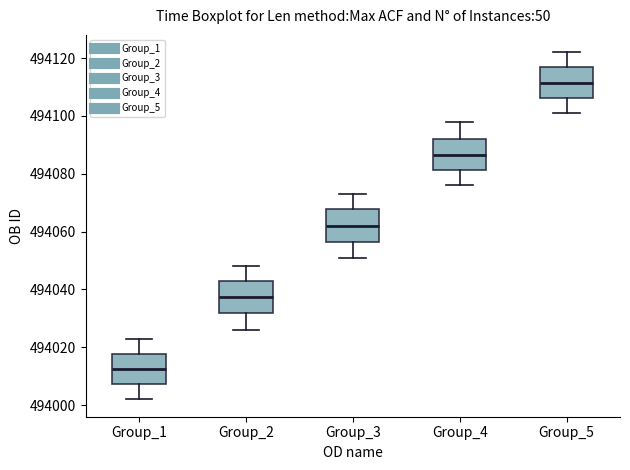

Reading left to right, transcribe this box plot: for each box, give where its median line is, the range the box spans, and where its two whiskers end, as read against the y-axis. The values are not printed on the chart, so give them approximately, as read against the axis.

Group_1: median 494012, box 494008 to 494018, whiskers 494002 to 494024
Group_2: median 494038, box 494032 to 494042, whiskers 494026 to 494048
Group_3: median 494062, box 494056 to 494068, whiskers 494052 to 494074
Group_4: median 494086, box 494082 to 494092, whiskers 494076 to 494098
Group_5: median 494112, box 494106 to 494116, whiskers 494102 to 494122